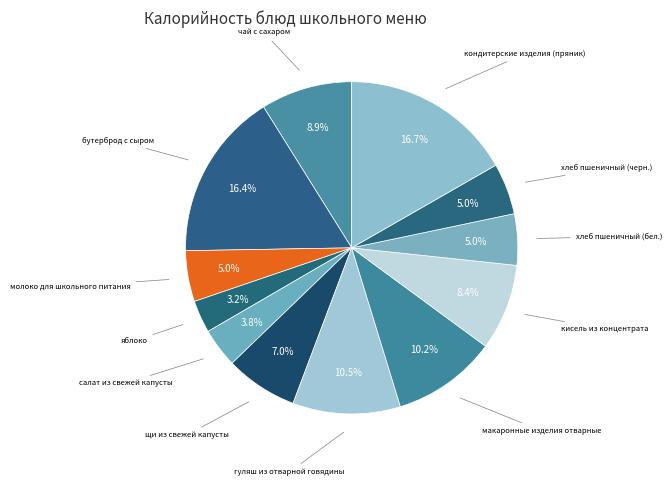

Count the number of slices in the pie.

12